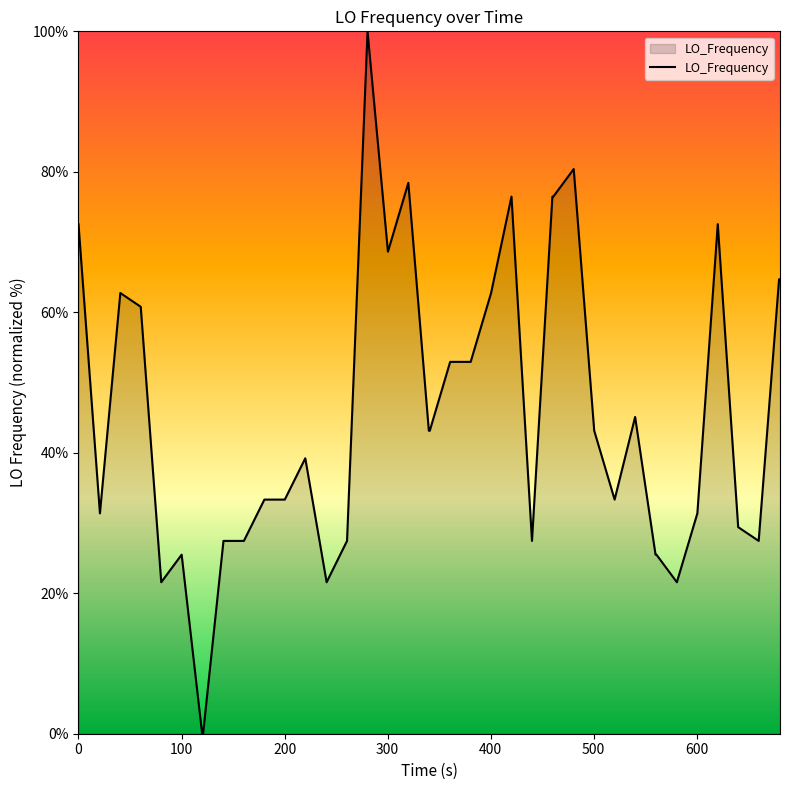

How many lines are shown in the chart?

1